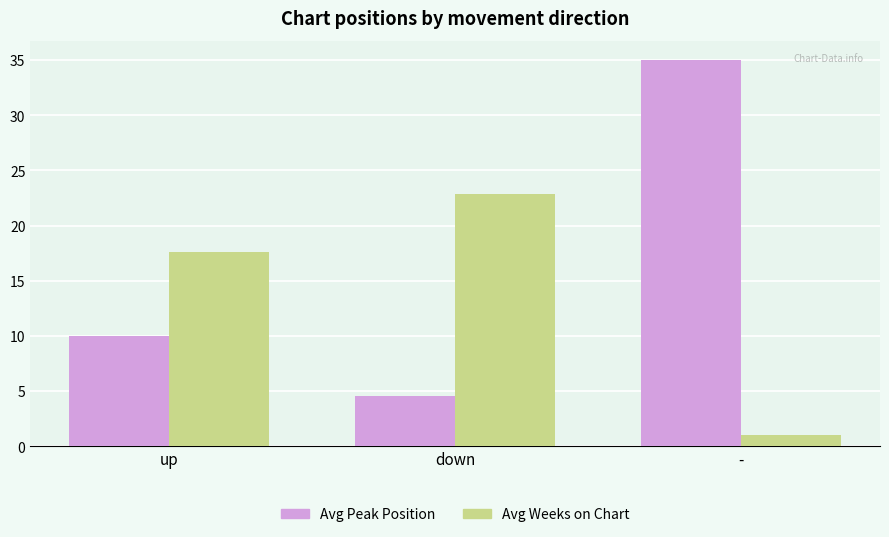

What position from the right is up?

3